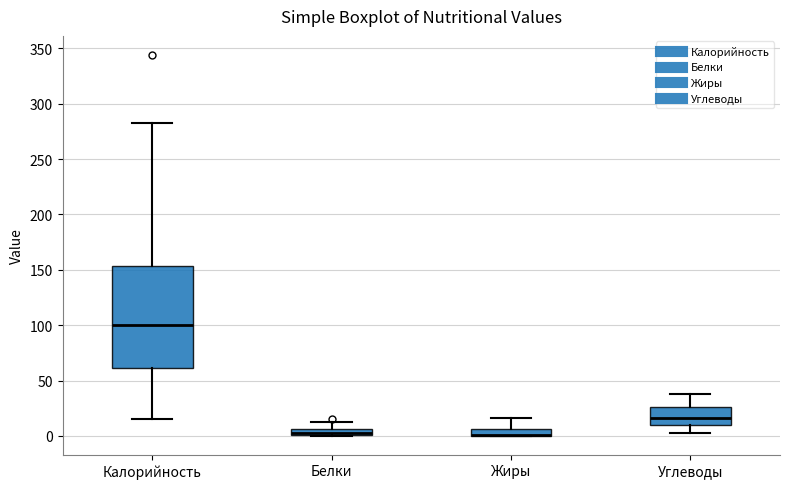

Where is the lower edge of the box for Калорийность on the y-axis? The values are not printed on the chart, so give them approximately, as read against the axis.

60